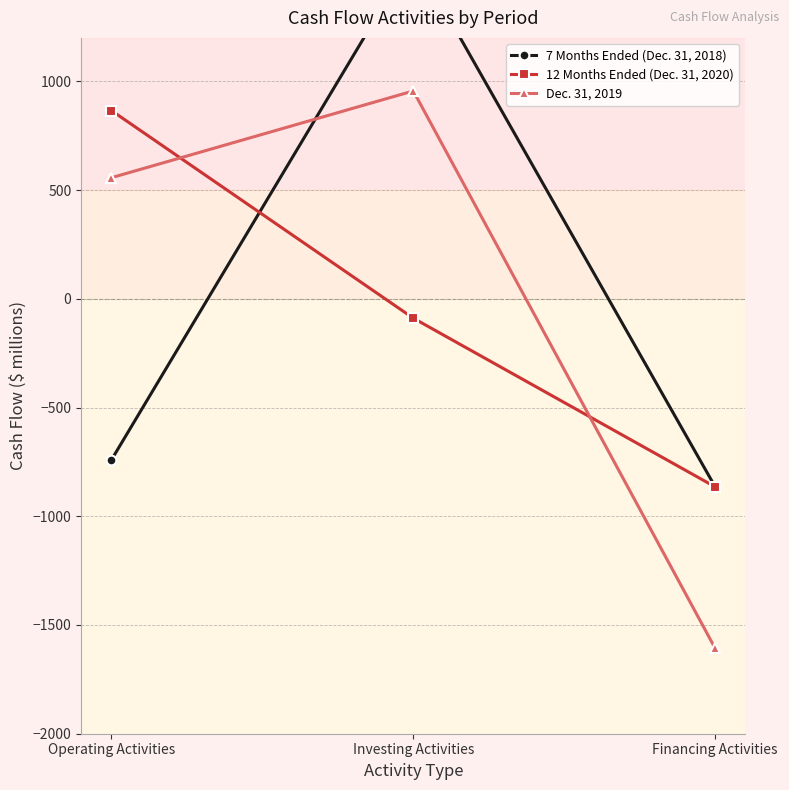

What is the lowest value of the 7 Months Ended (Dec. 31, 2018) series?

-865